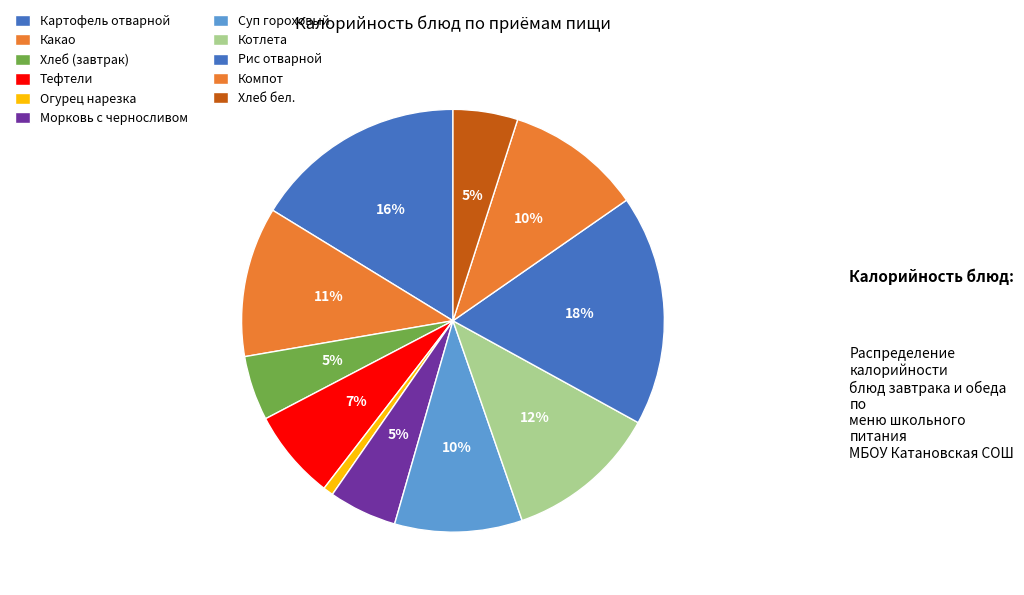

Which category has the biggest portion of the pie?

Рис отварной